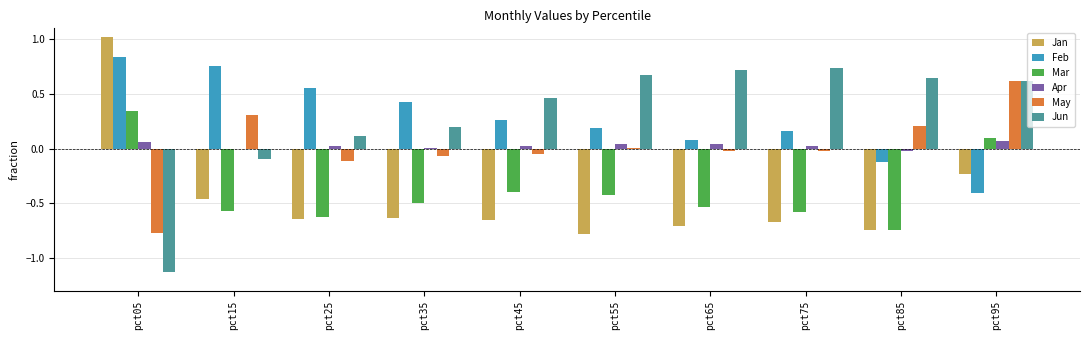

What is the sum of all Jan values?

-4.5